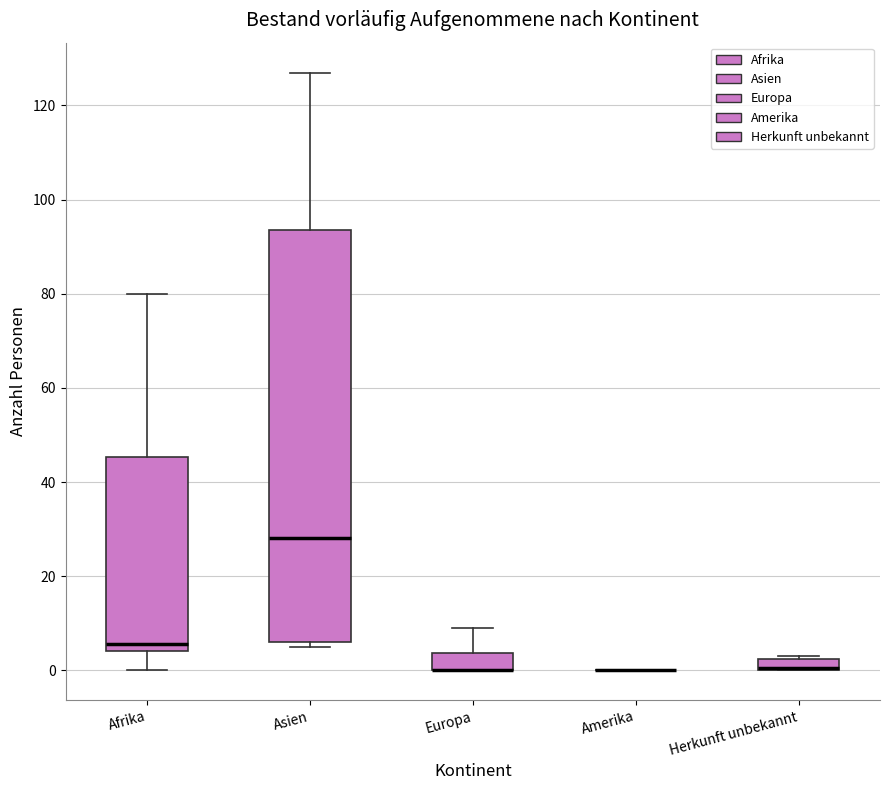

Where does the lower whisker of the box for Afrika end on the y-axis? The values are not printed on the chart, so give them approximately, as read against the axis.

0